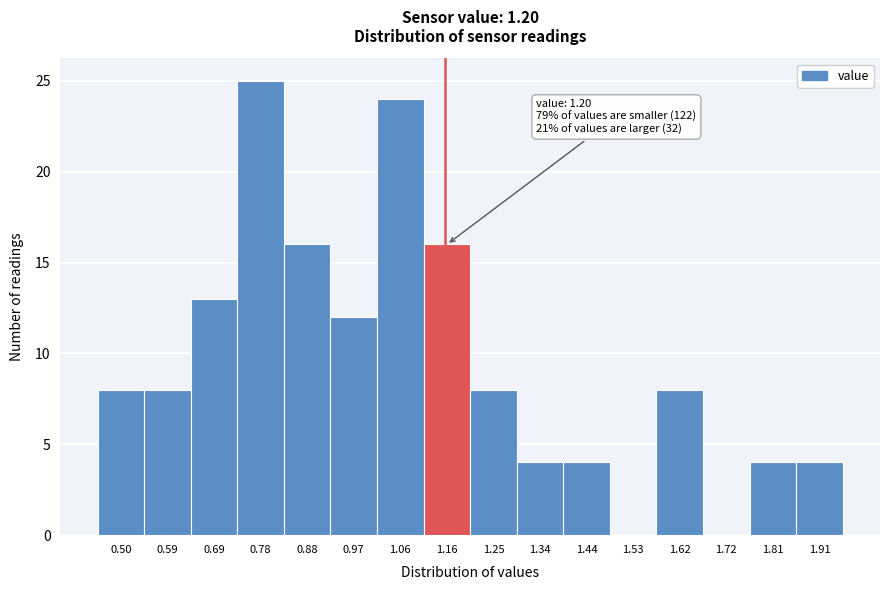

Reading left to right, what are all the values shown in this chart?

0.50=8	0.59=8	0.69=13	0.78=25	0.88=16	0.97=12	1.06=24	1.16=16	1.25=8	1.34=4	1.44=4	1.53=0	1.62=8	1.72=0	1.81=4	1.91=4